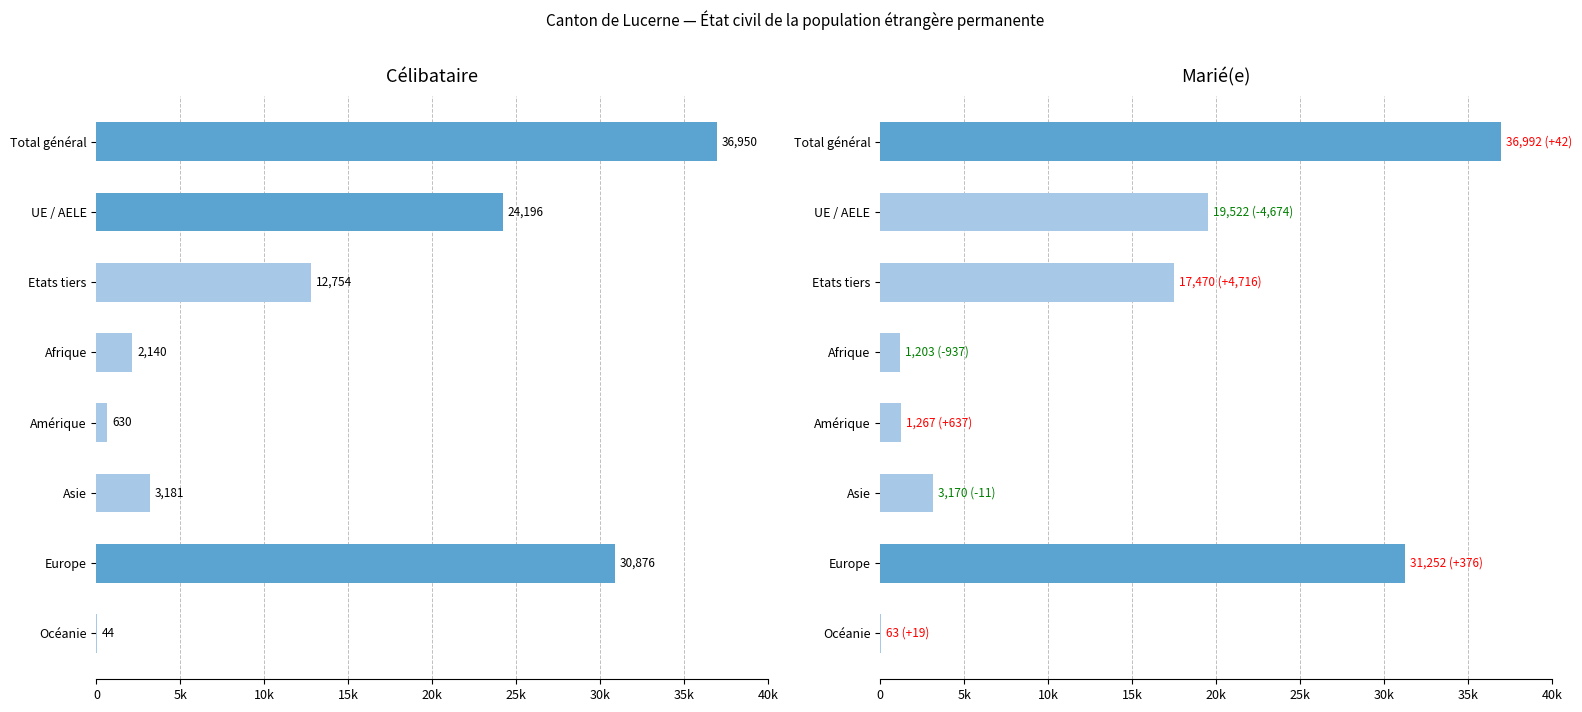

Count the number of categories in the chart.

8